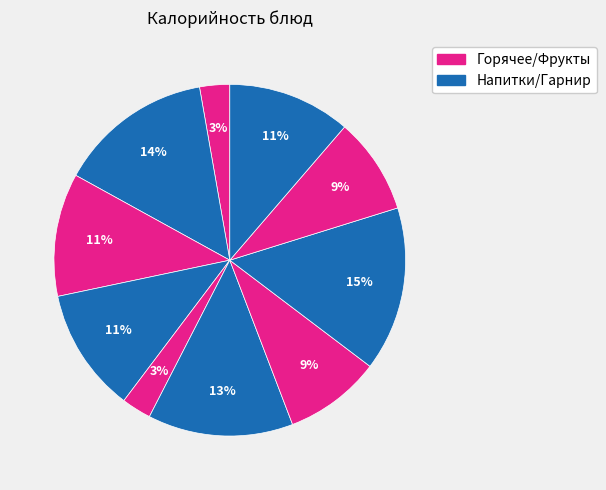

How many slices are in this pie chart?

10